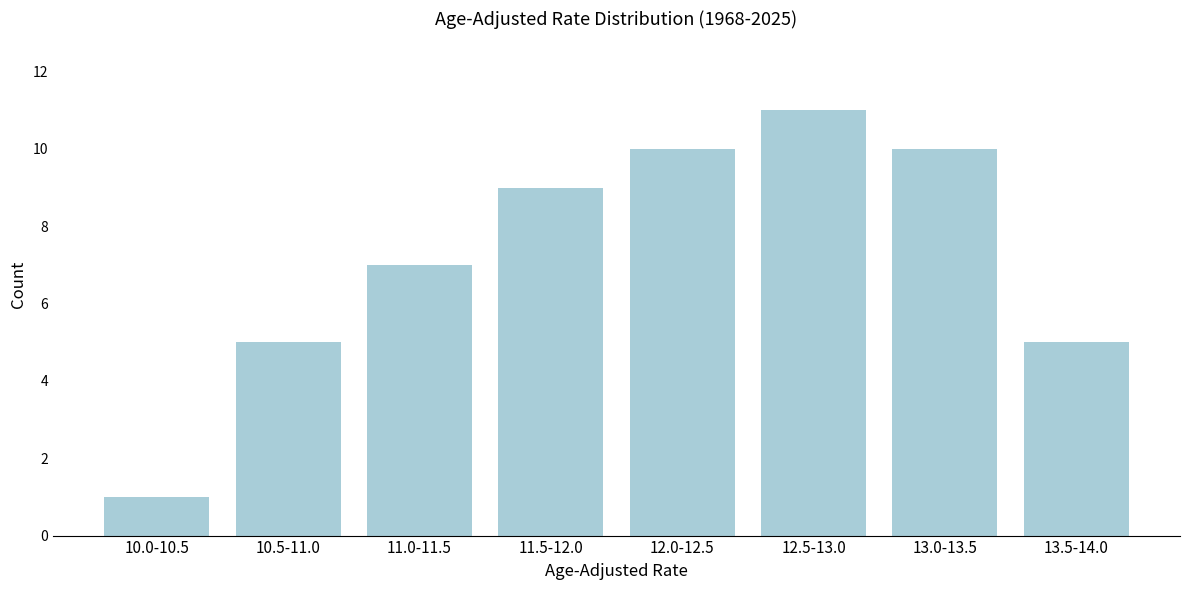

Reading left to right, list all the values displayed in this chart.

1	5	7	9	10	11	10	5